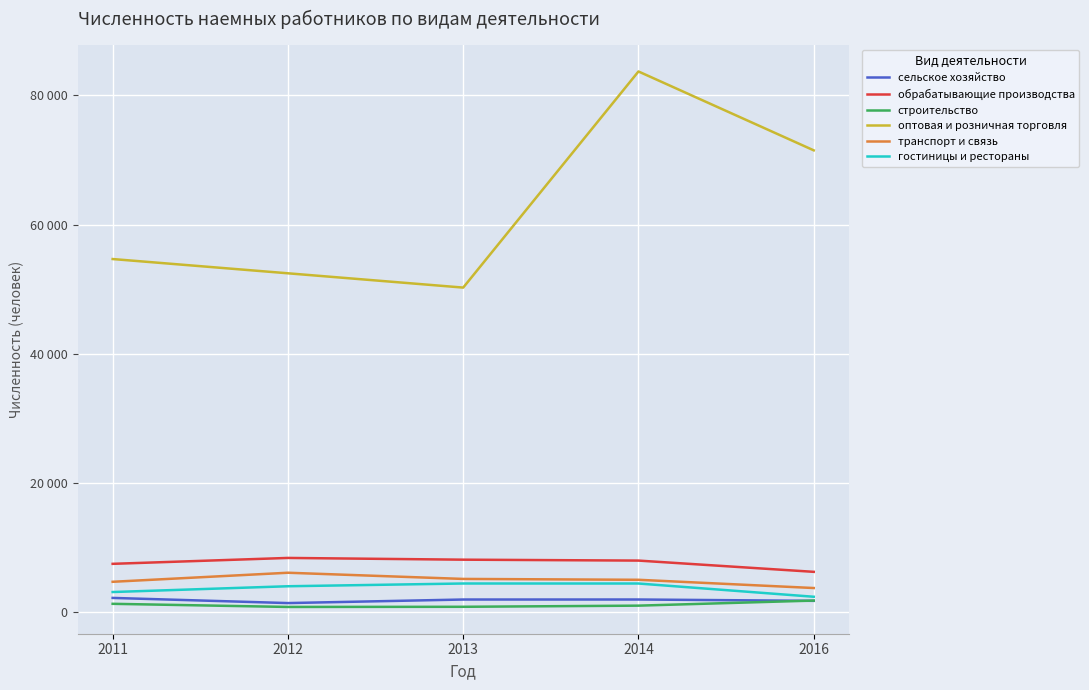

Which label corresponds to the largest value in the chart?

2014